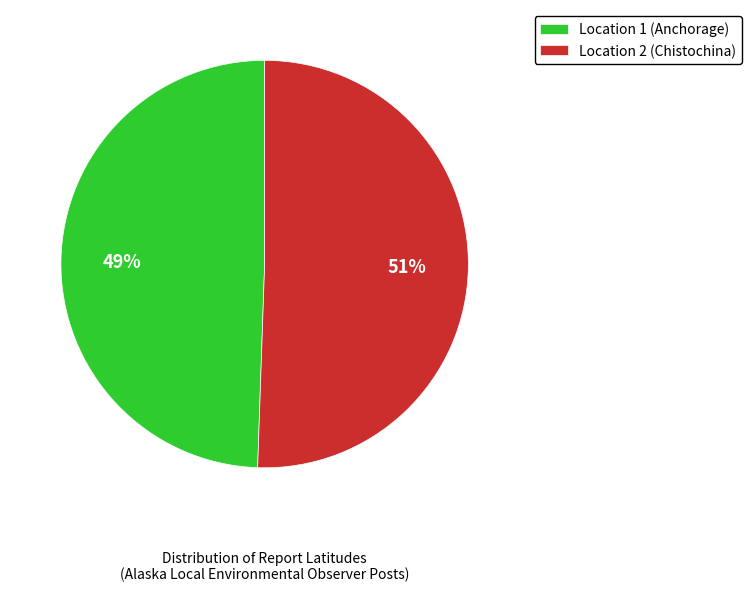

To the nearest percent, what is the combined percentage of Location 1 (Anchorage) and Location 2 (Chistochina)?

100%